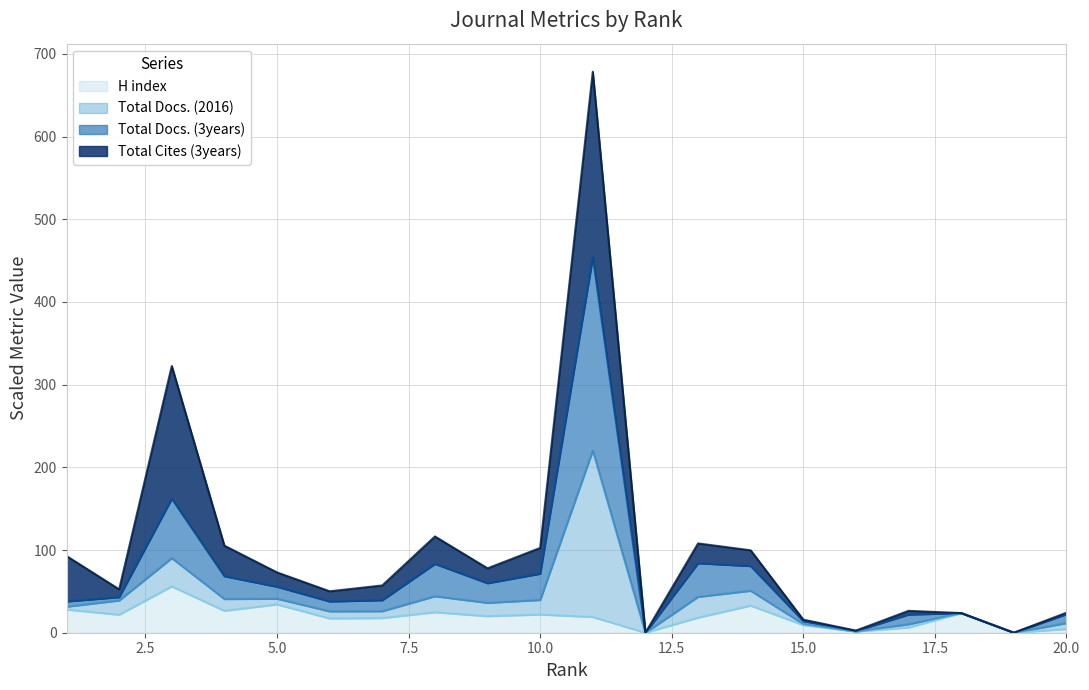

What are all the series names shown in the legend?

H index, Total Docs. (2016), Total Docs. (3years), Total Cites (3years)